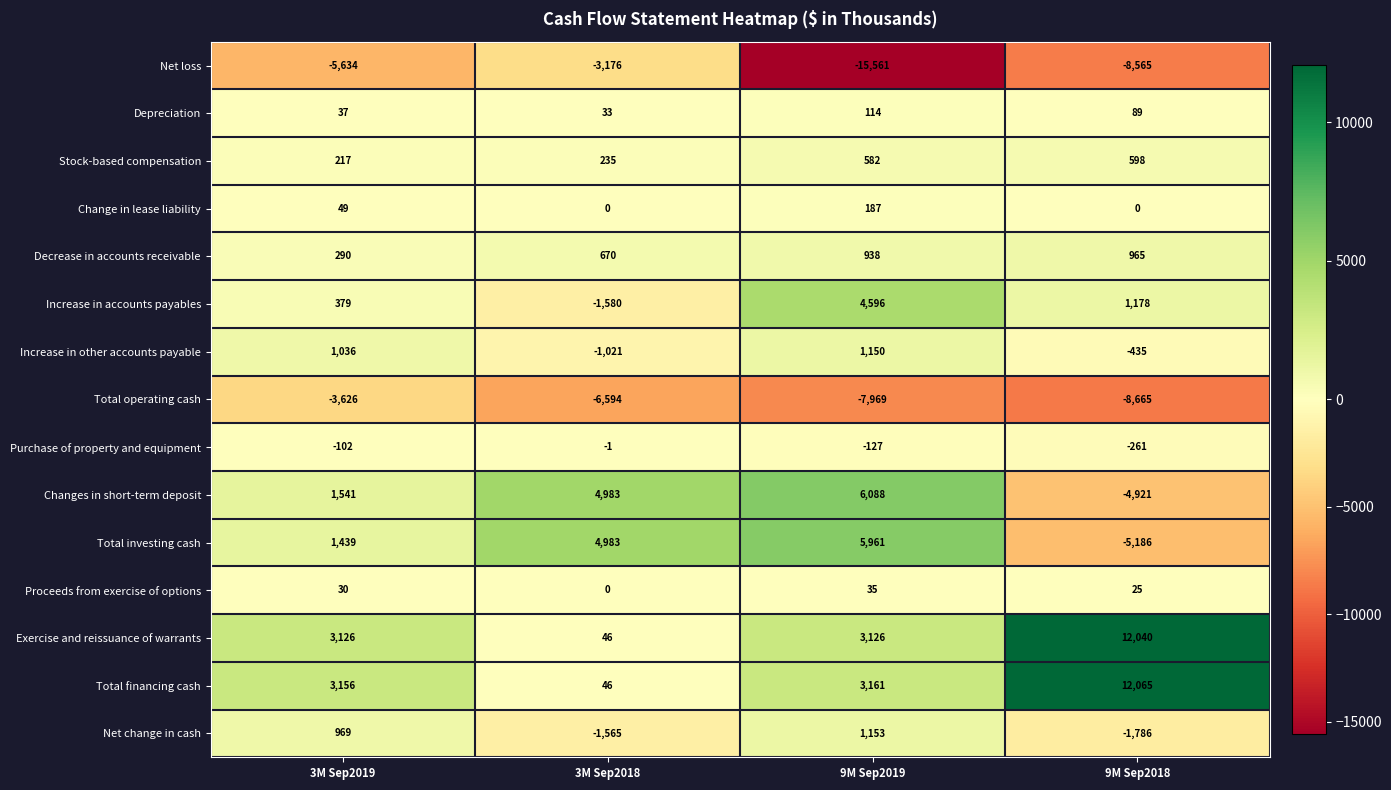

At which category is the sum across all series the highest?

9M Sep2019